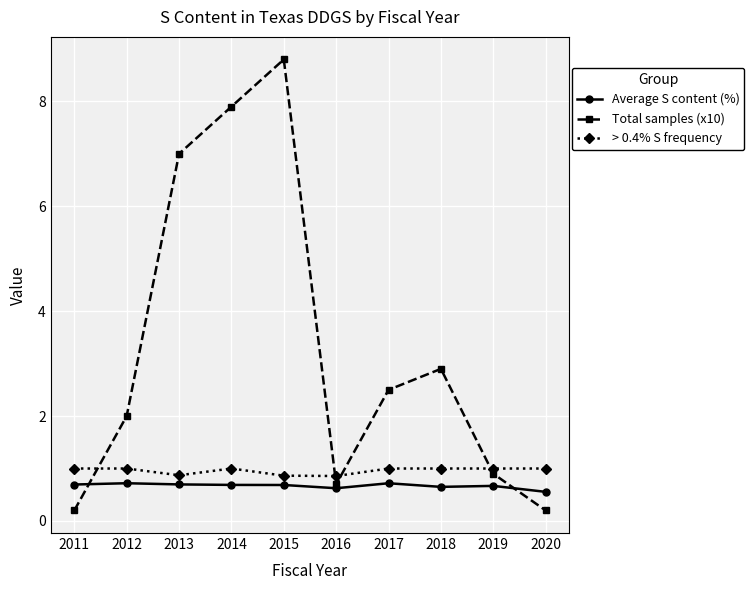

What is the difference between the > 0.4% S frequency values at 2020 and 2015?

0.1